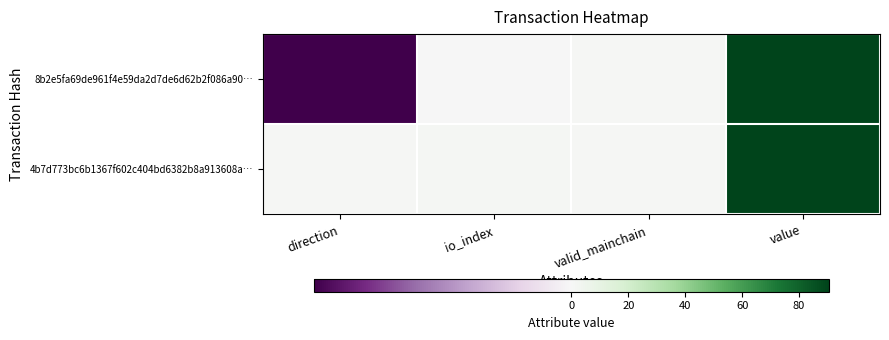

Which category has the lowest value across all series?

direction